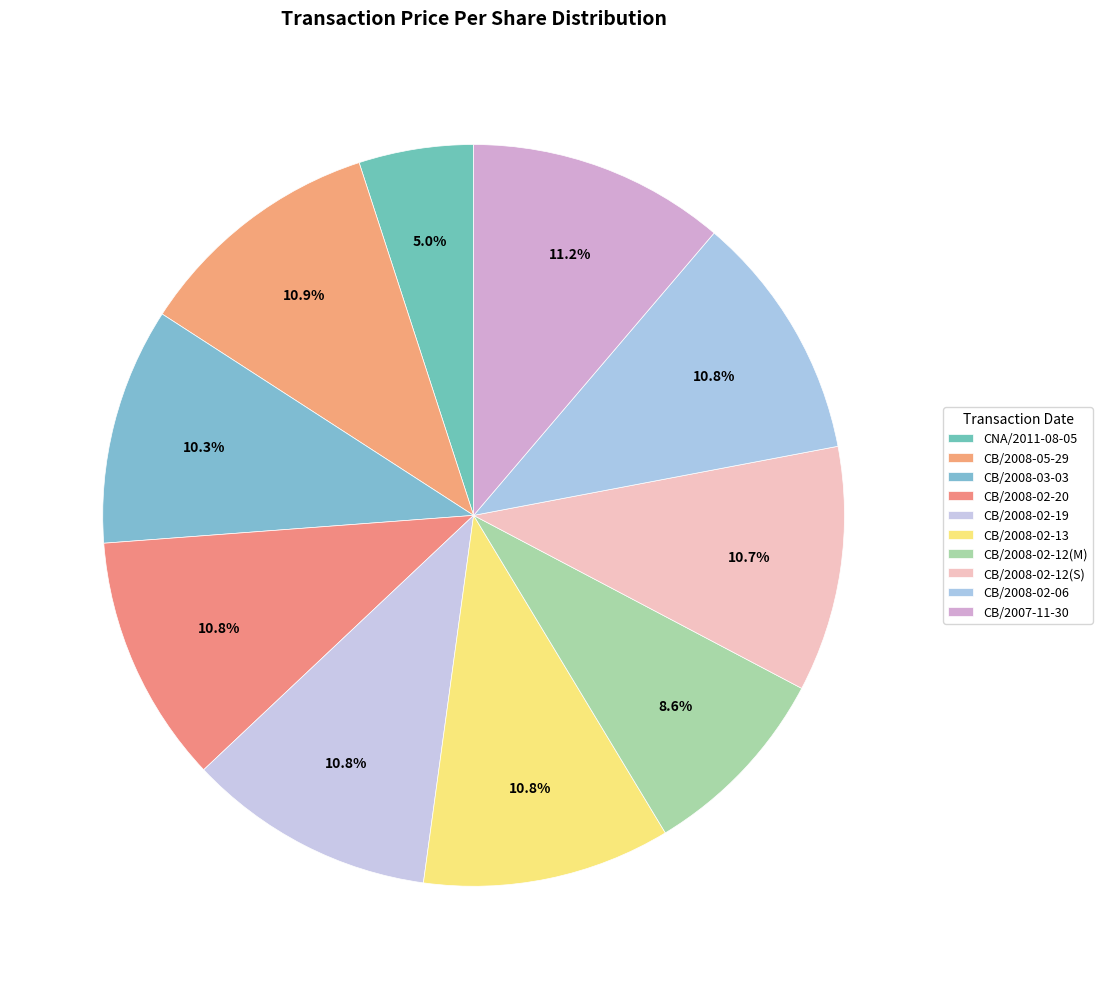

Count the number of slices in the pie.

10